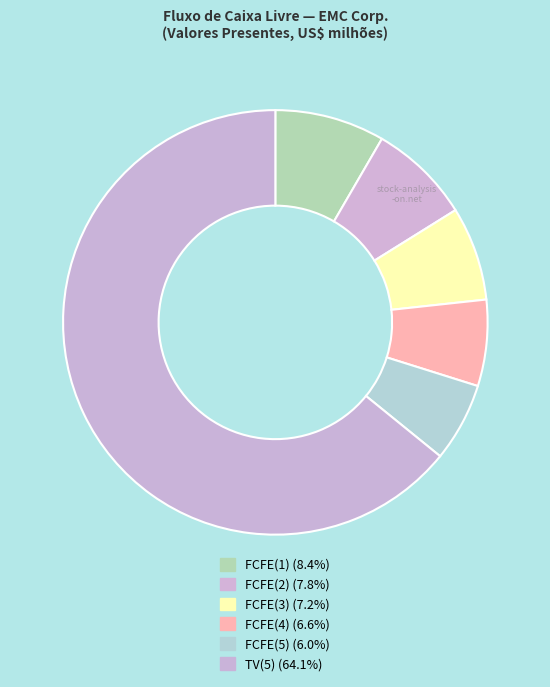

Which category has the biggest portion of the pie?

TV(5)